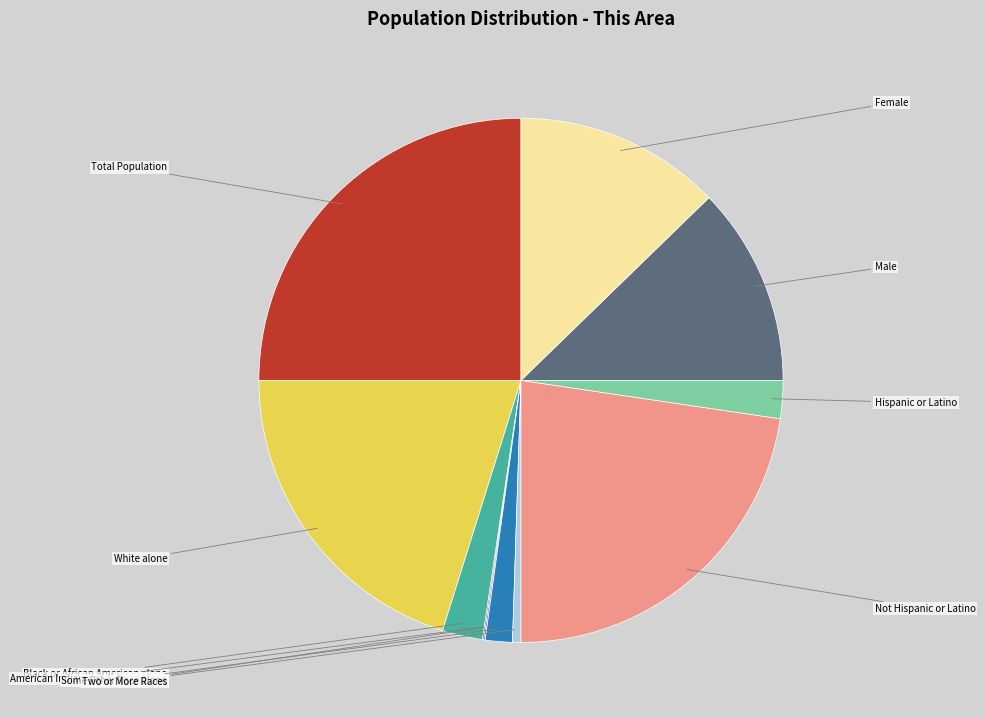

Is it true that Male is 12% of the pie?

True